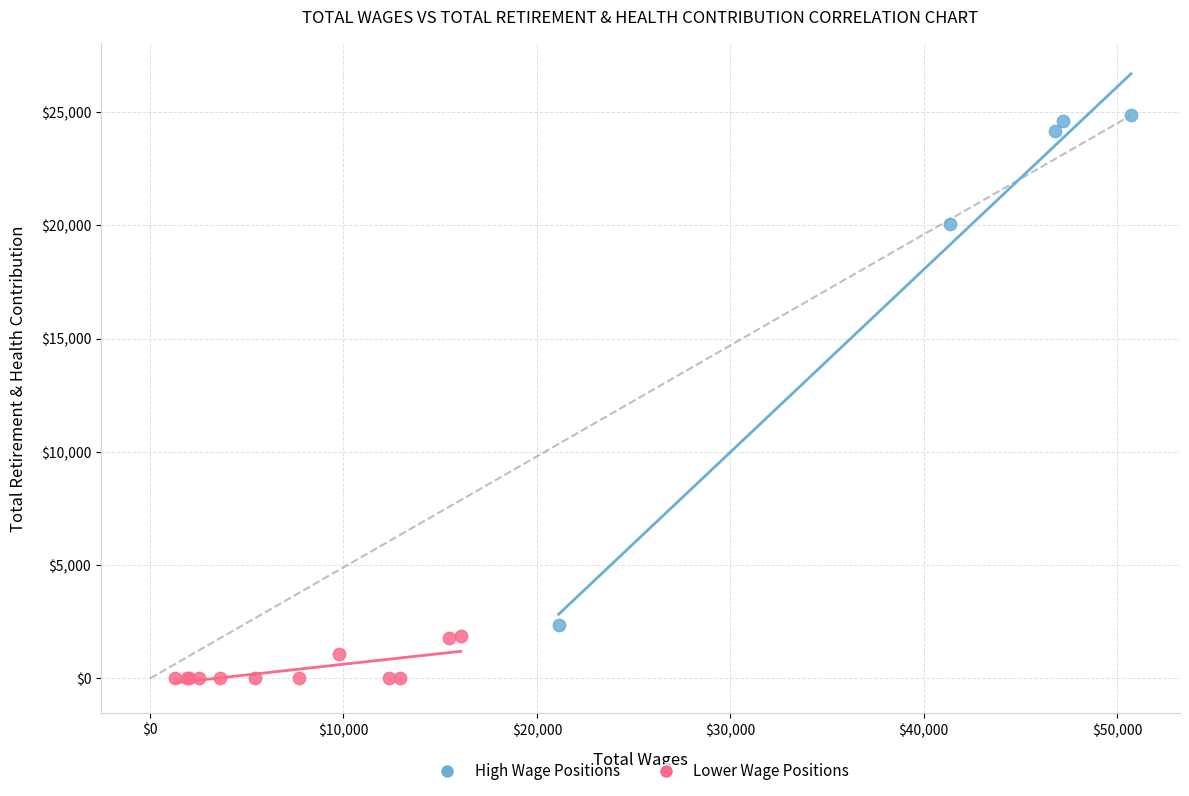

Which series contains the lowest Y value?

Lower Wage Positions